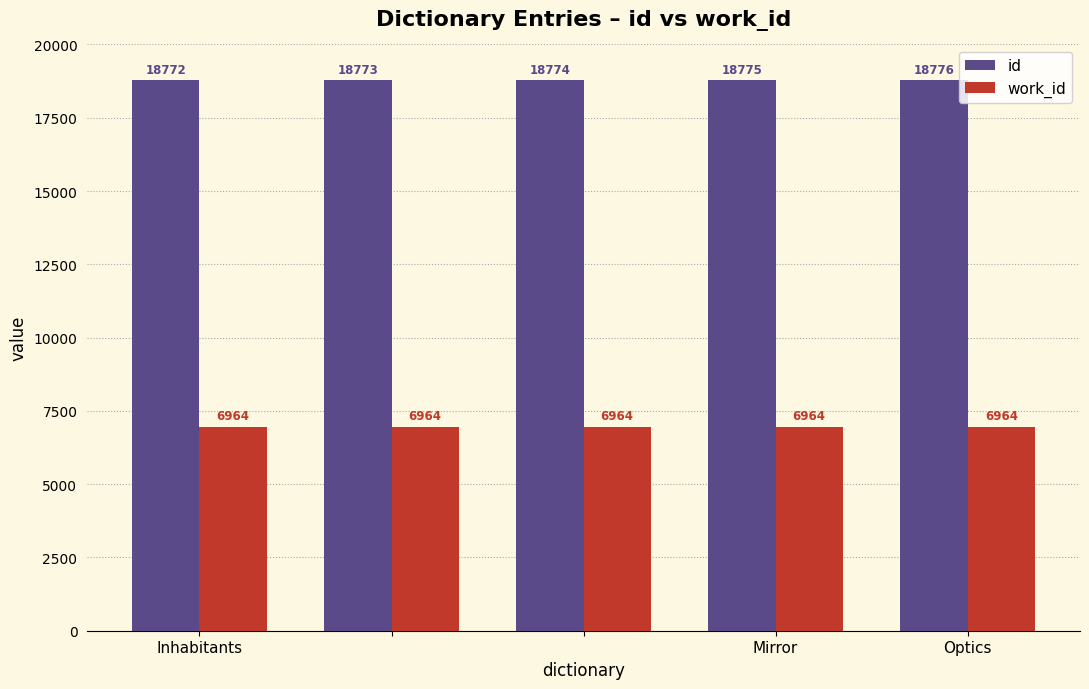

List the series in order of their overall mean, lowest first.

work_id, id